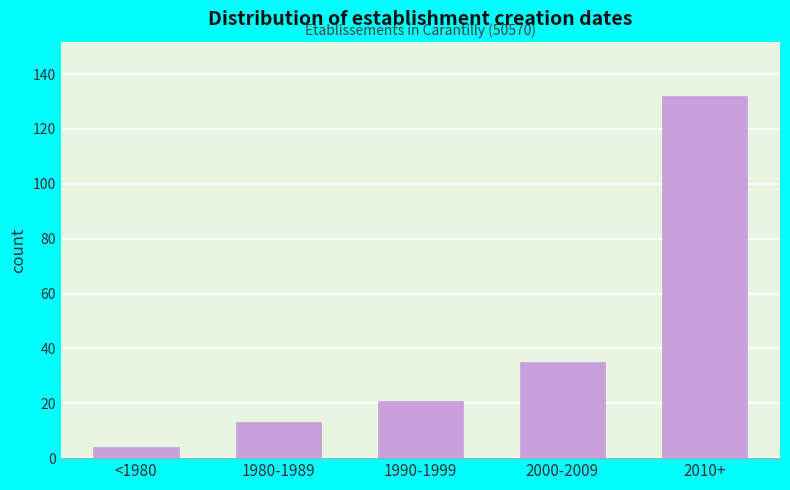

Reading left to right, transcribe all the data shown in this chart.

<1980=4	1980-1989=13	1990-1999=21	2000-2009=35	2010+=132